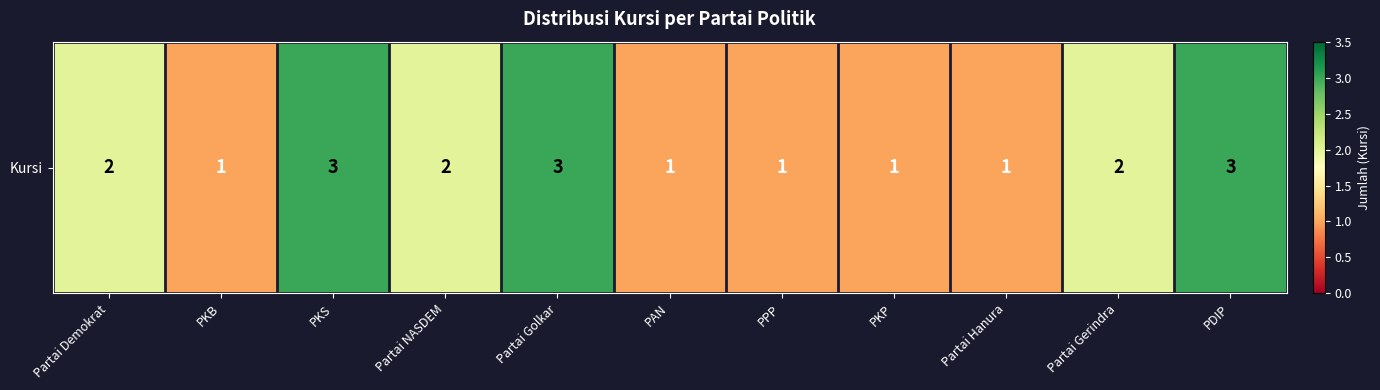

Rank the categories by value from highest to lowest.

PKS, Partai Golkar, PDIP, Partai Demokrat, Partai NASDEM, Partai Gerindra, PKB, PAN, PPP, PKP, Partai Hanura